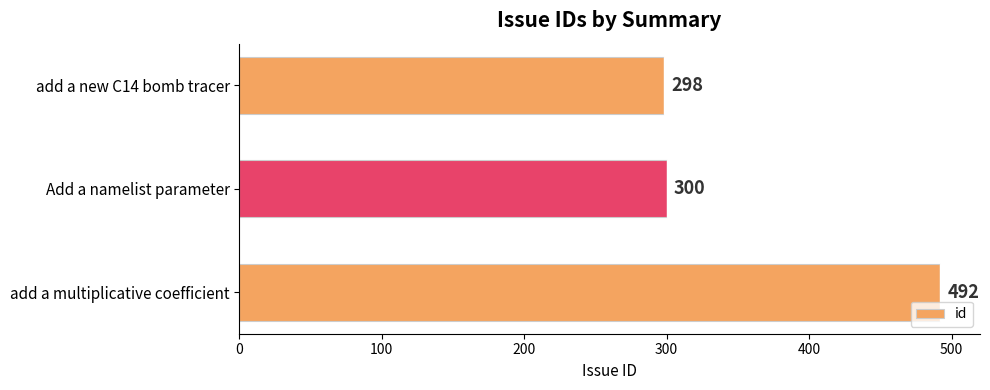

What is the maximum value shown in the chart?

492